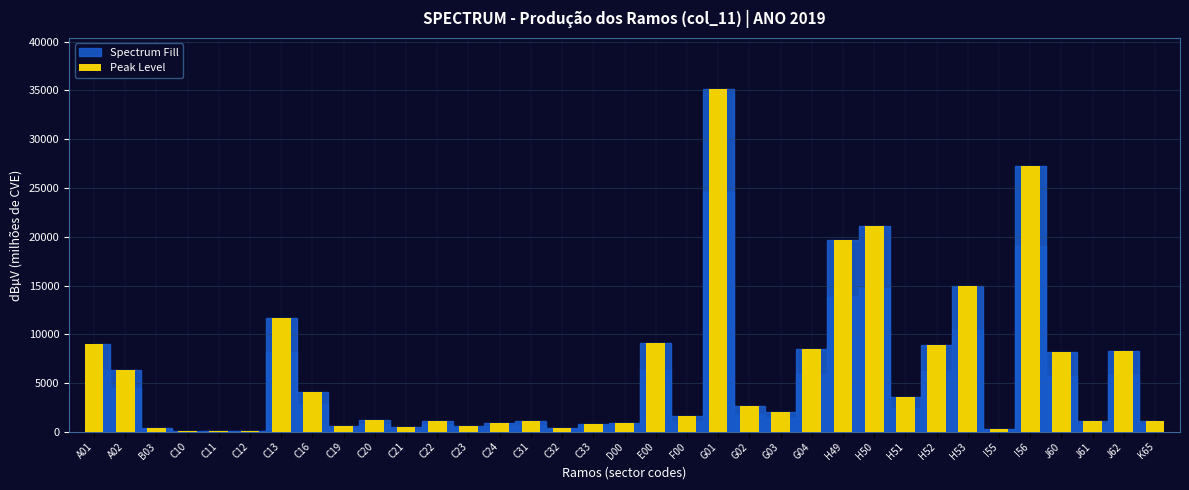

What is the ratio of the value at C13 to the value at A01?

1.3